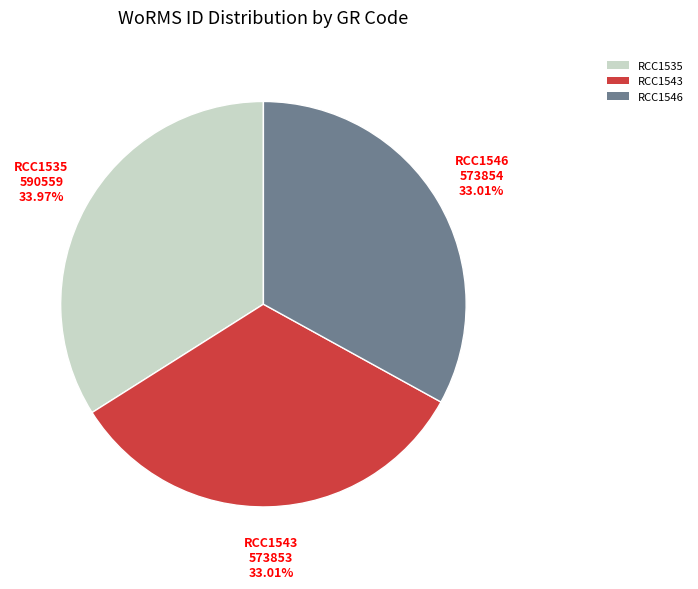

Approximately how many times larger is the value at RCC1546 compared to RCC1543?

1.0